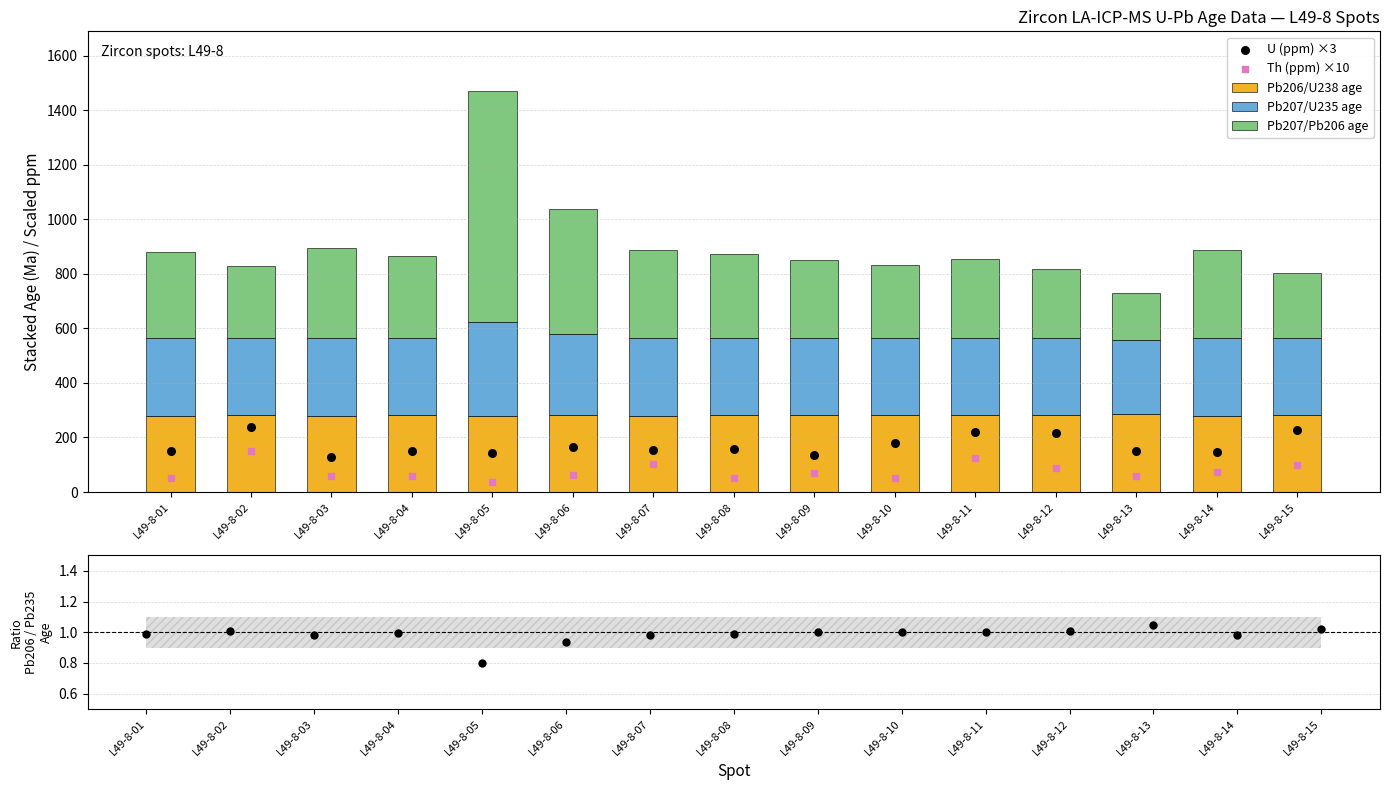

What is the total value across all series at L49-8-13?

942.1